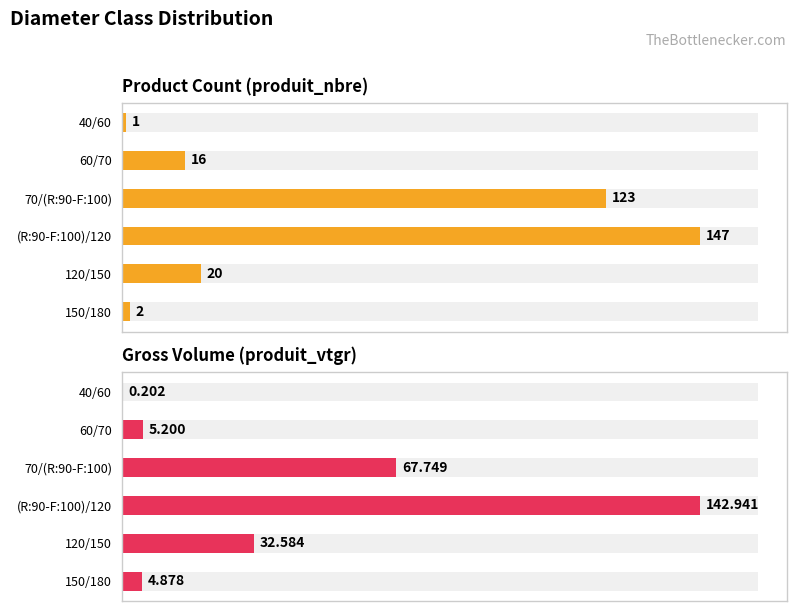

List the series in order of their overall mean, lowest first.

produit_vtgr, produit_nbre